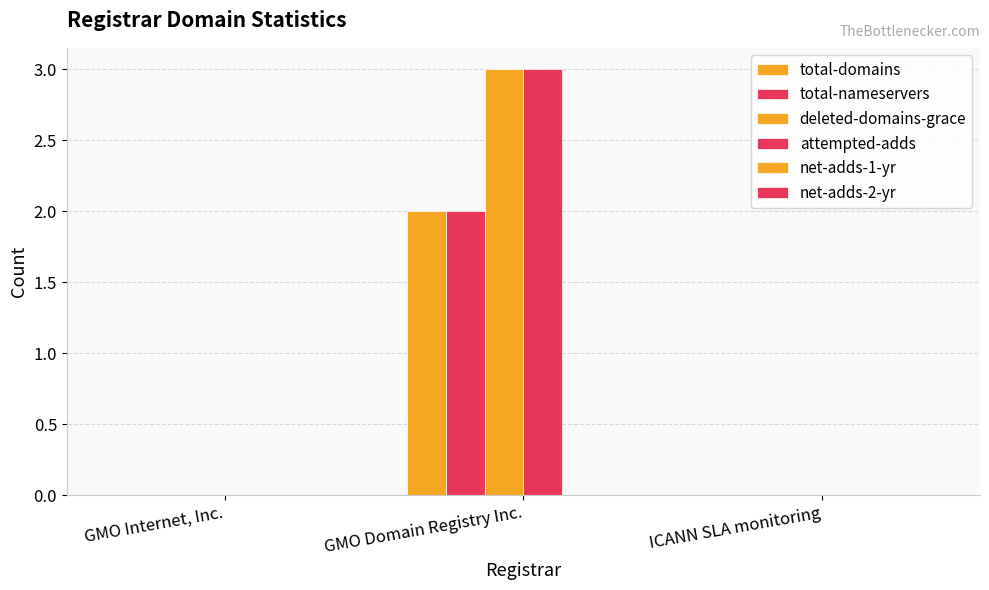

Are the bars grouped side by side (vs. stacked)?

Yes